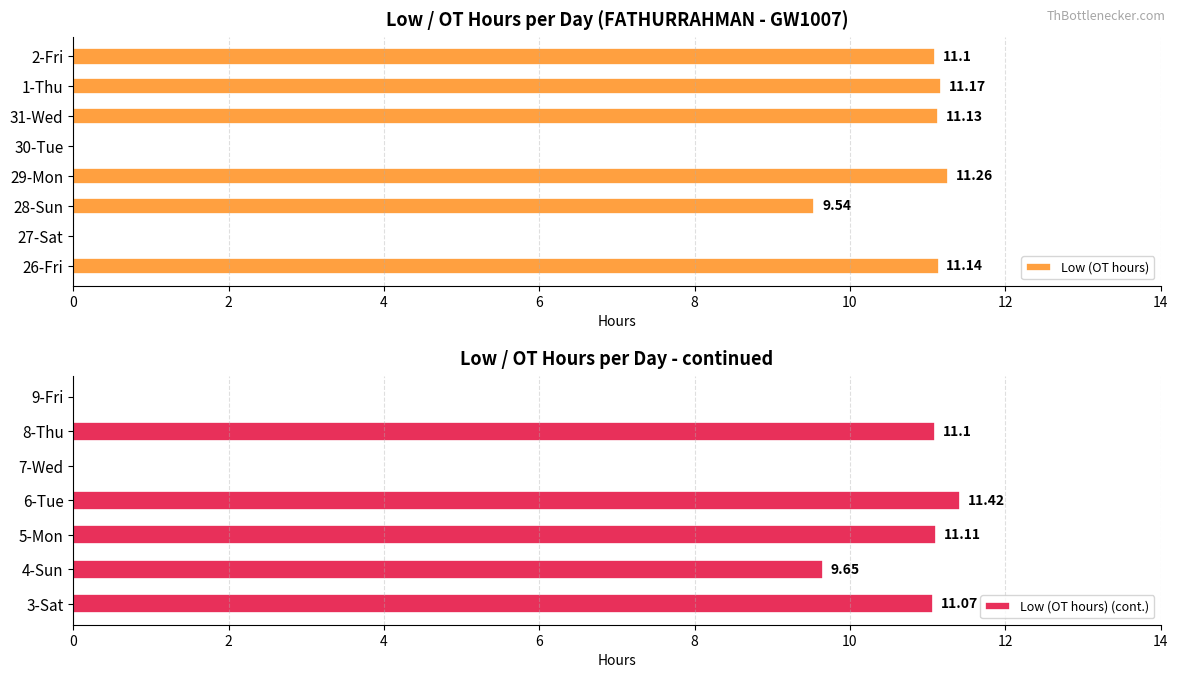

How many values in the Low (OT hours) (cont.) series exceed 11?

4